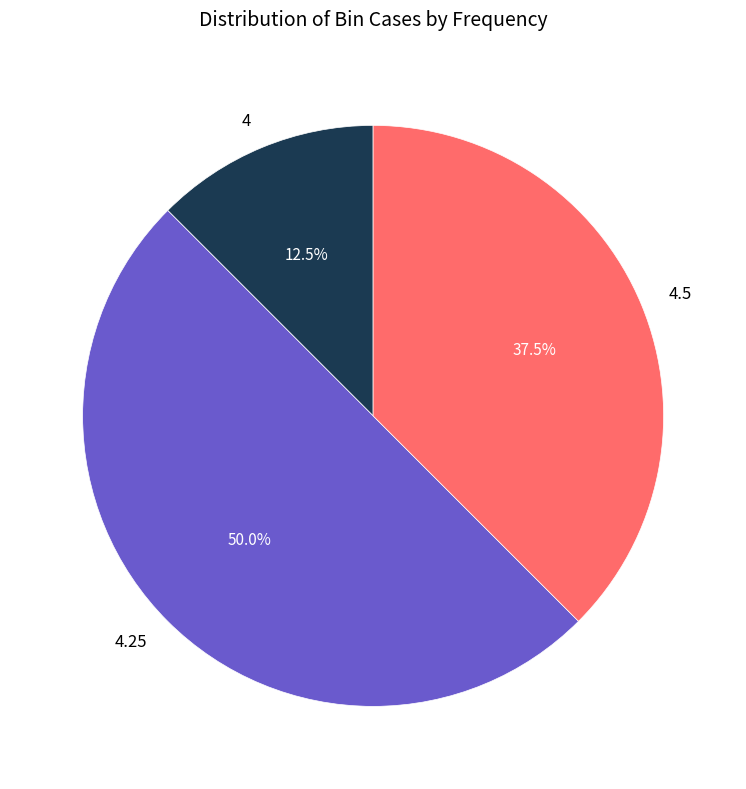

What is the smallest slice in the pie chart?

4